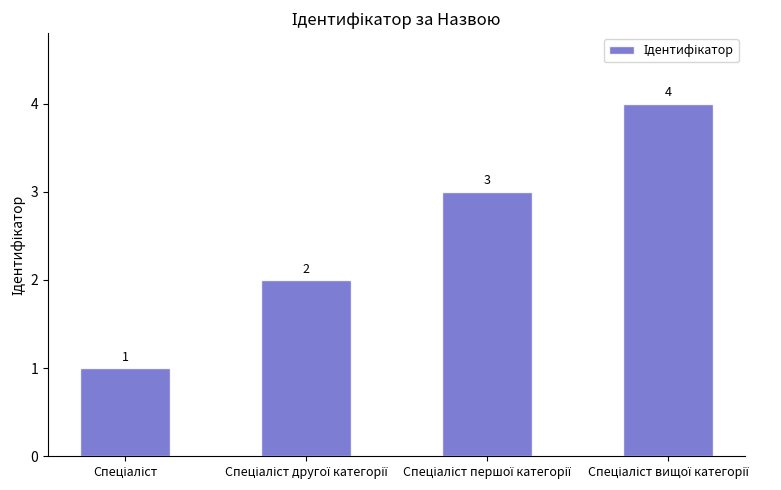

What is the difference between the second highest and second lowest values?

1